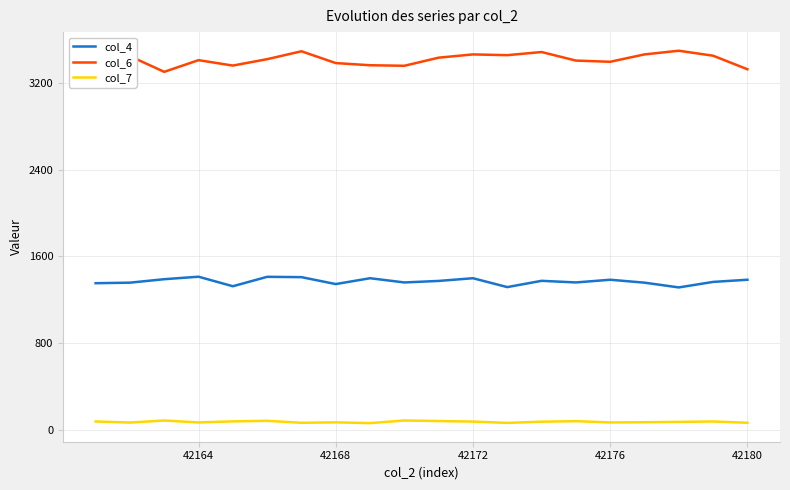

Which series has the largest total across all categories?

col_6